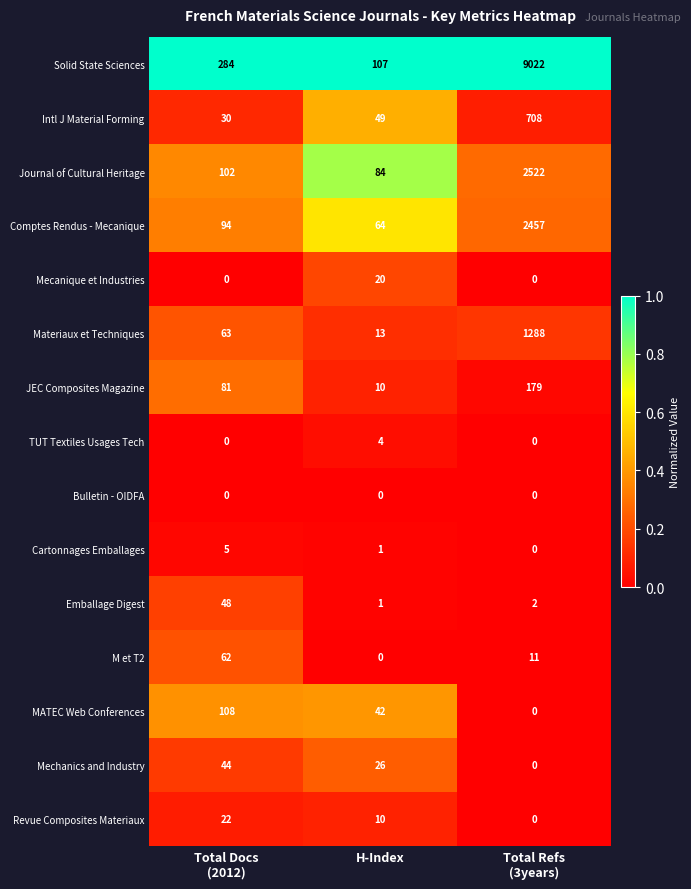

True or false: Journal of Cultural Heritage has a value of 84 at H-Index.

True